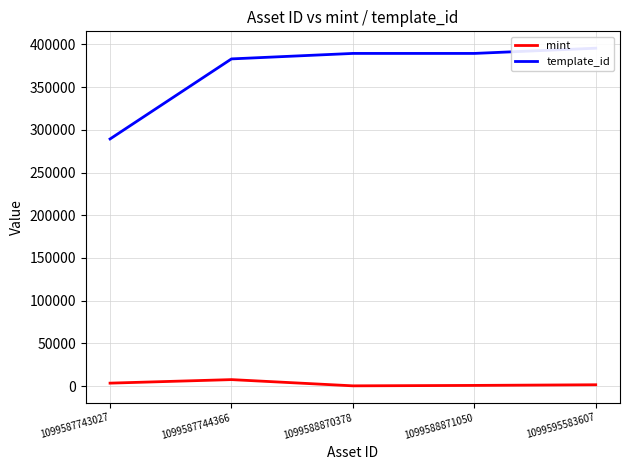

What is the difference between the maximum and minimum values in the mint series?

7291